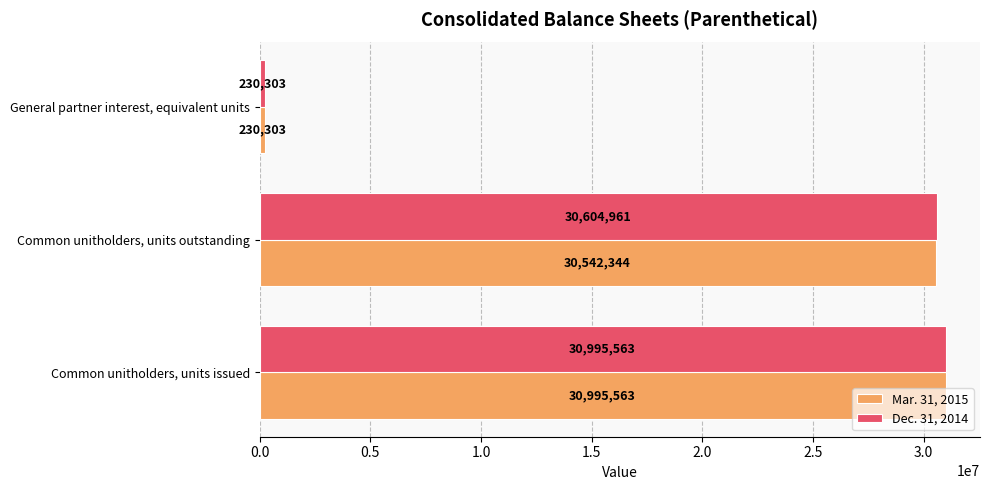

Between Common unitholders, units outstanding and General partner interest, equivalent units, which series saw the biggest shift?

Dec. 31, 2014